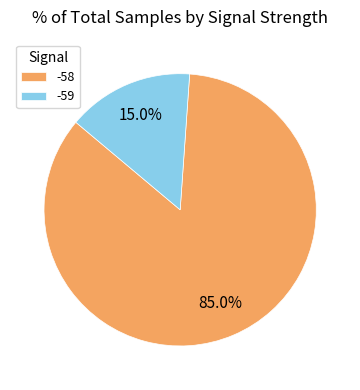

Rank the categories by value from highest to lowest.

-58, -59